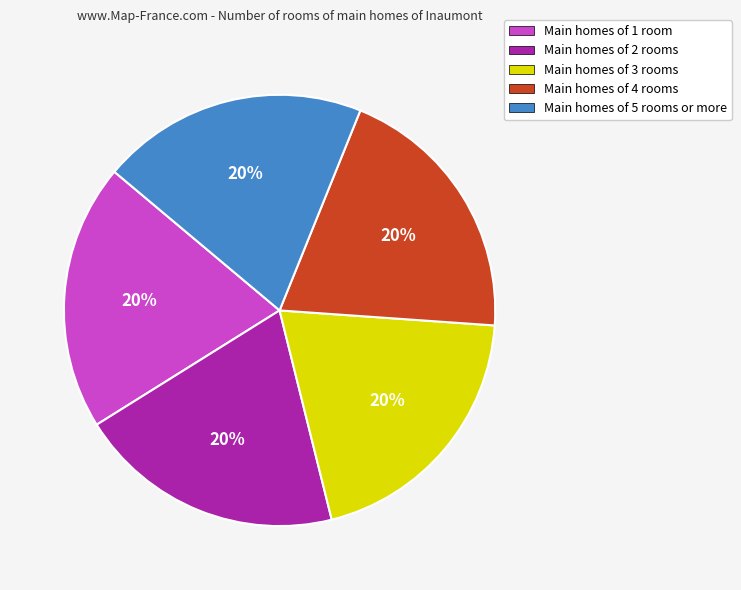

What is the ratio of the value at Main homes of 4 rooms to the value at Main homes of 1 room?

1.0